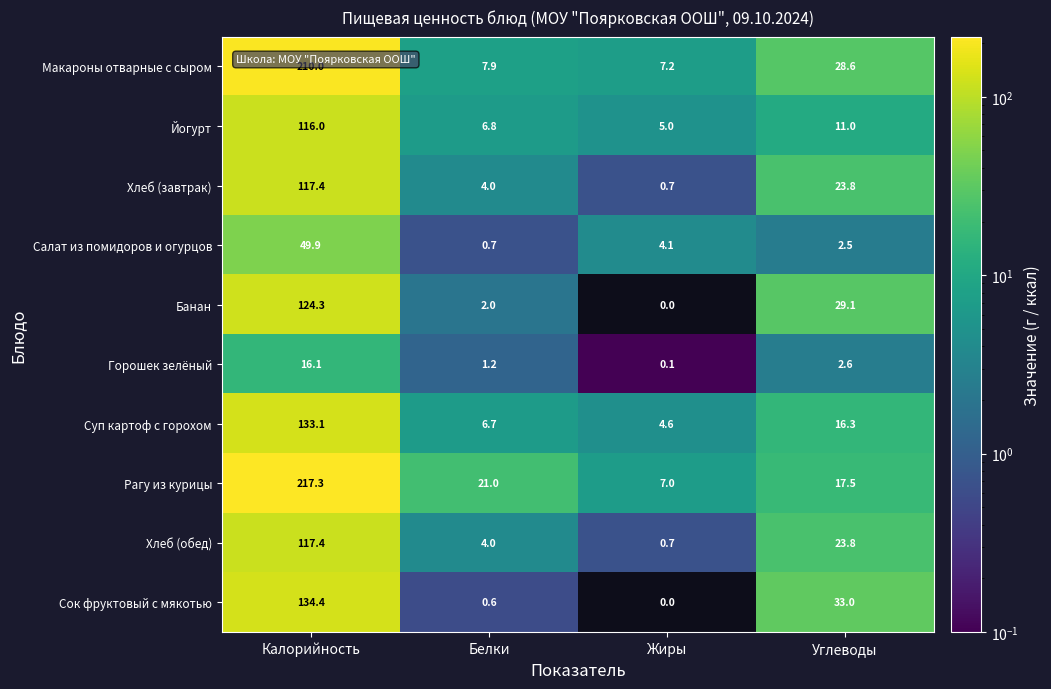

What is the total value across all series at Жиры?

29.4